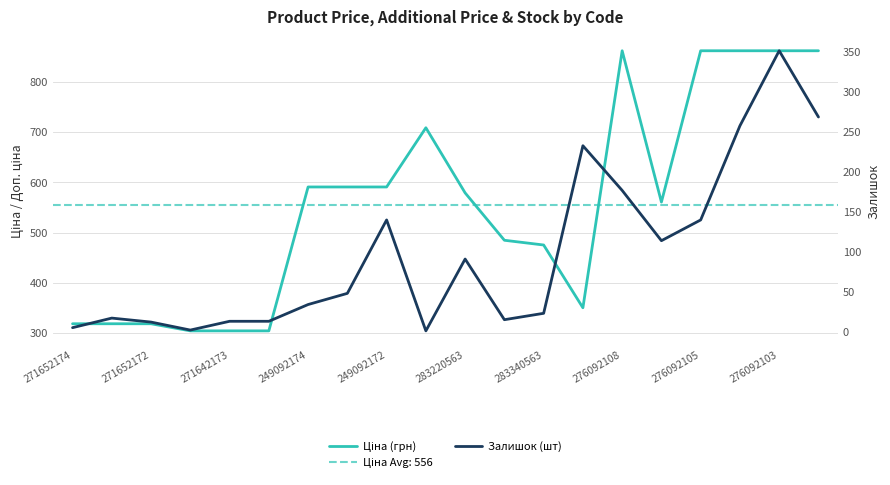

How many data points does each series have?

20